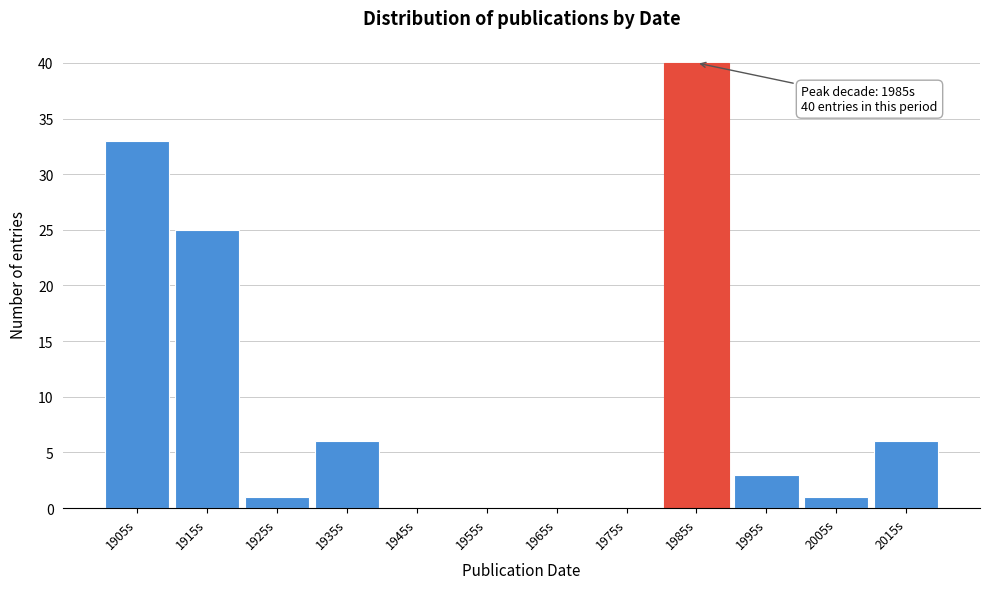

Reading left to right, transcribe all the data shown in this chart.

1905s=33	1915s=25	1925s=1	1935s=6	1945s=0	1955s=0	1965s=0	1975s=0	1985s=40	1995s=3	2005s=1	2015s=6